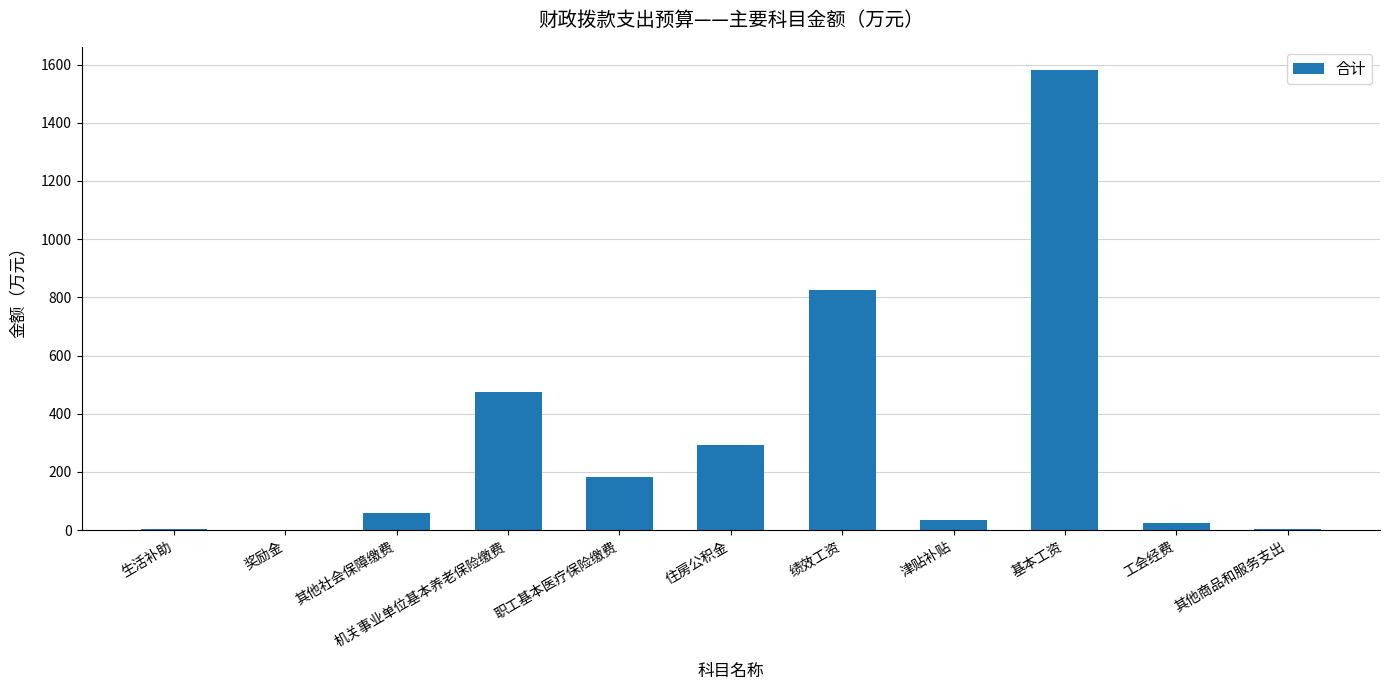

Which label corresponds to the largest value in the chart?

基本工资